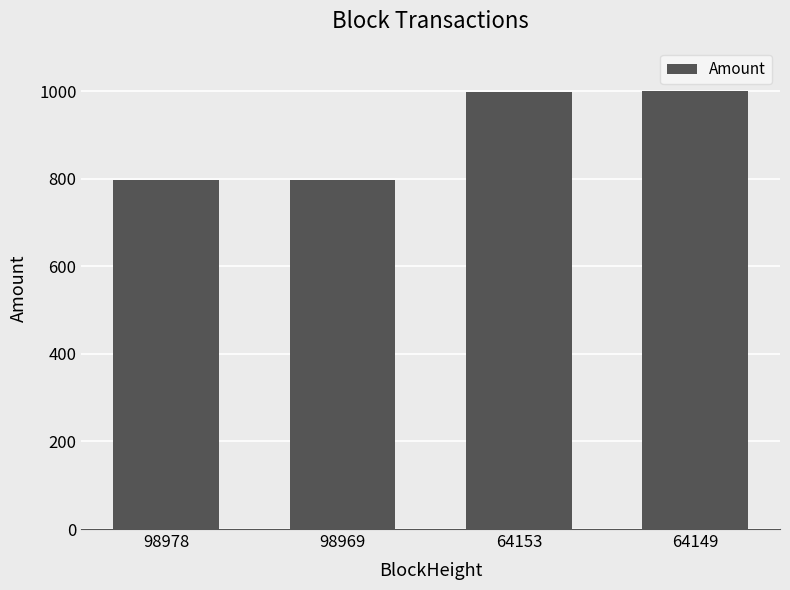

Approximately how many times larger is the value at 64153 compared to 98978?

1.3